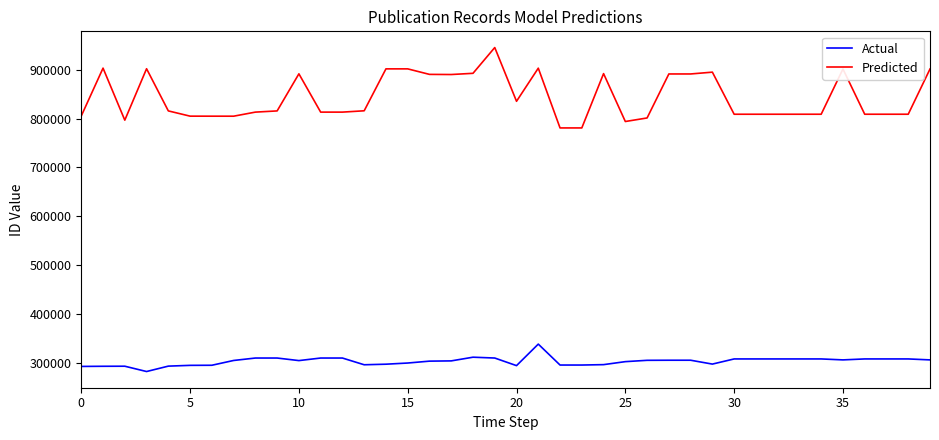

What is the greatest value displayed?

945557